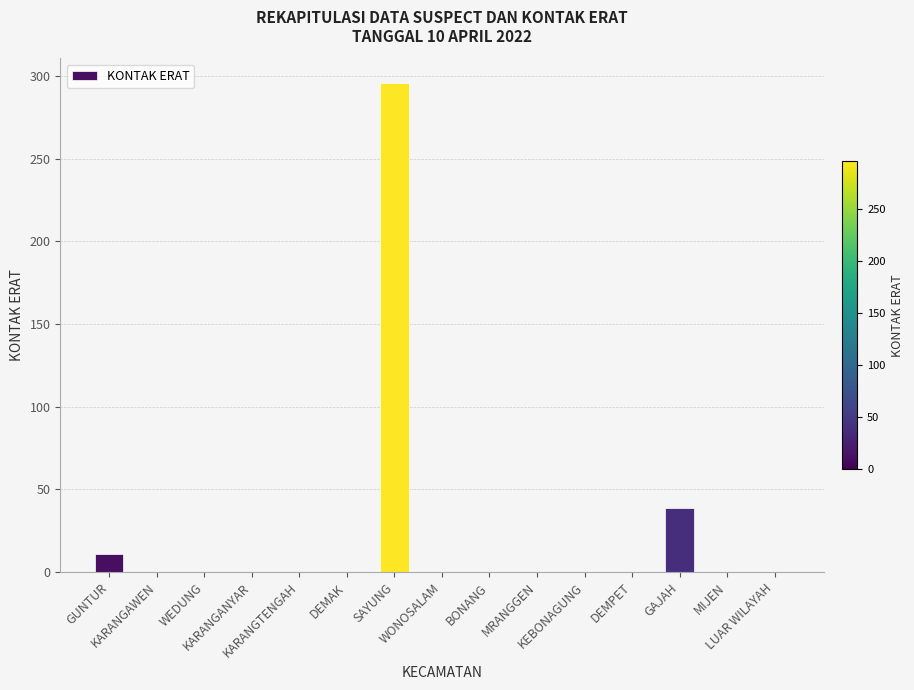

Reading right to left, transcribe all the data shown in this chart.

LUAR WILAYAH=0	MIJEN=0	GAJAH=39	DEMPET=0	KEBONAGUNG=0	MRANGGEN=0	BONANG=0	WONOSALAM=0	SAYUNG=296	DEMAK=0	KARANGTENGAH=0	KARANGANYAR=0	WEDUNG=0	KARANGAWEN=0	GUNTUR=11